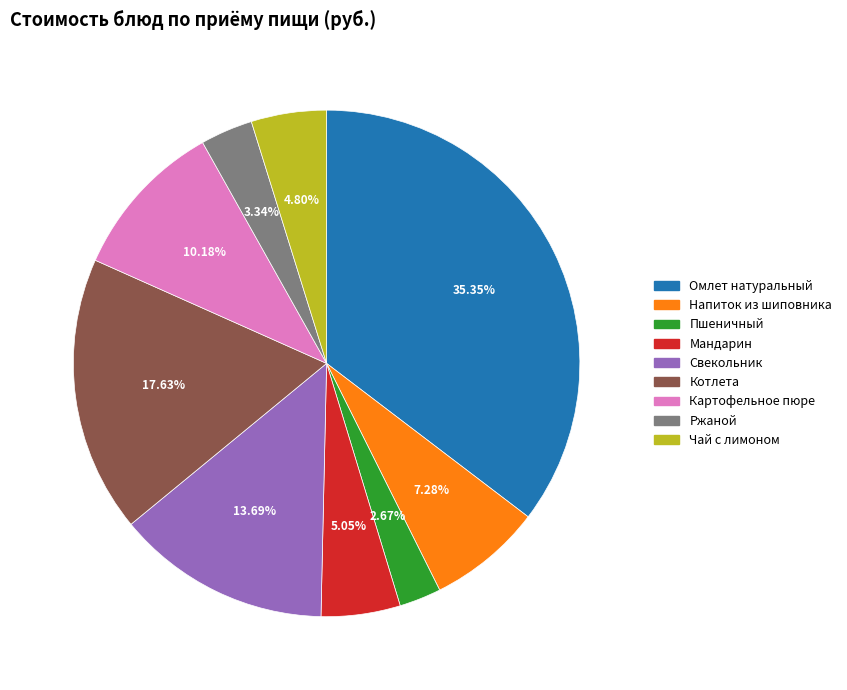

What is the ratio of the value at Напиток из шиповника to the value at Чай с лимоном?

1.5